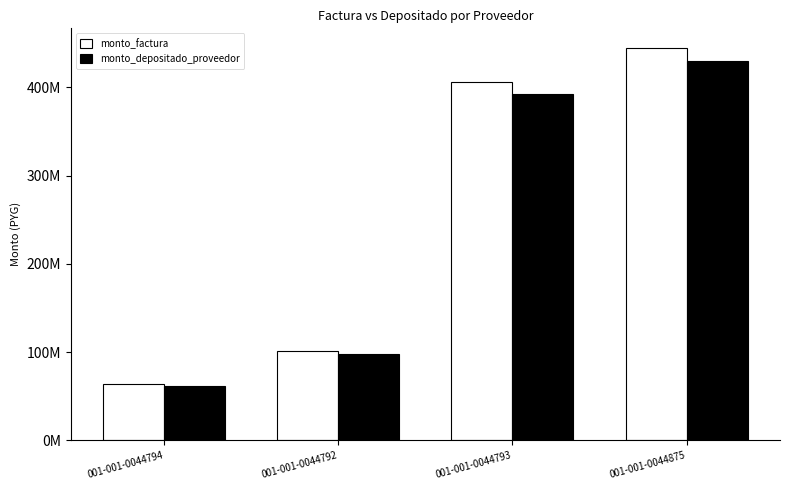

Which series has the largest range (max minus min)?

monto_factura